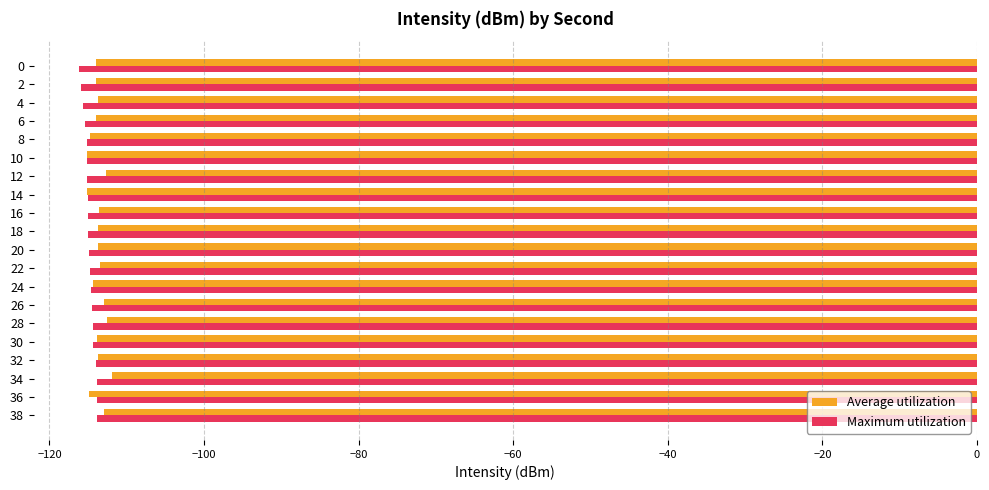

What is the total value across all series at 18?

-228.7